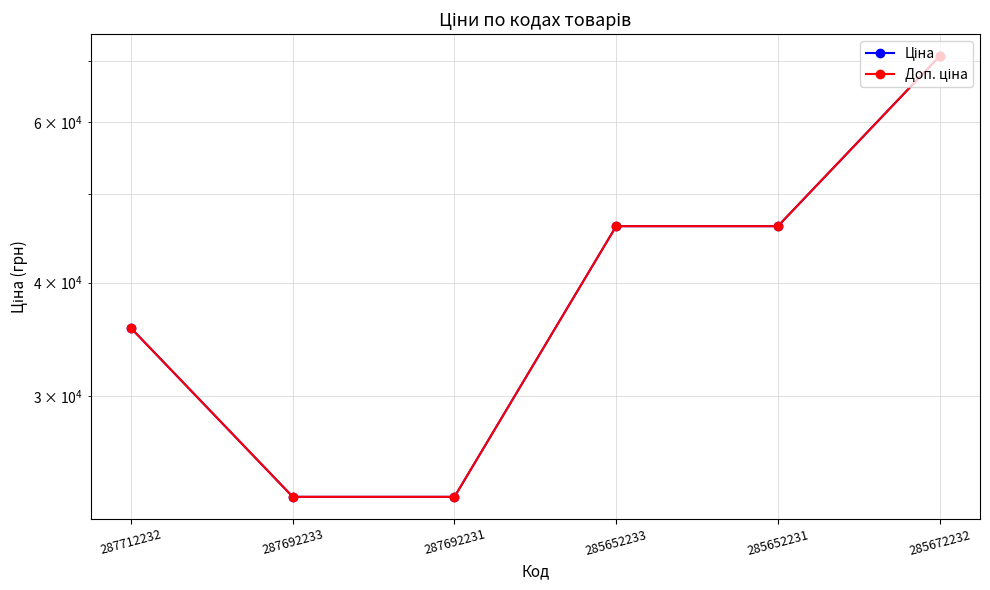

Which series has the largest range (max minus min)?

Ціна